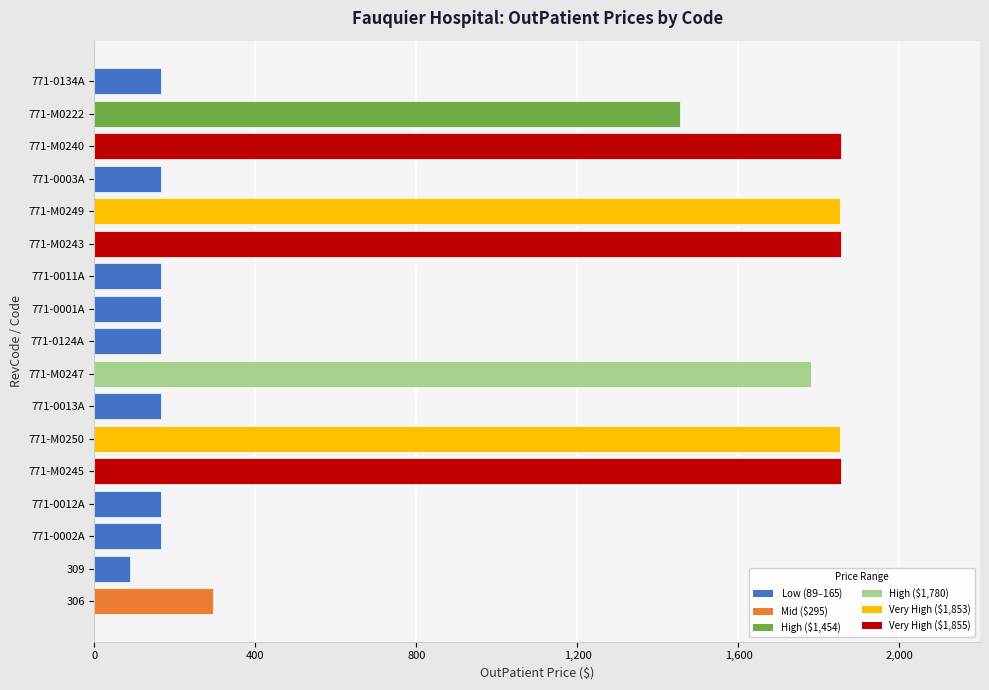

What is the difference between the maximum and minimum values?

1766